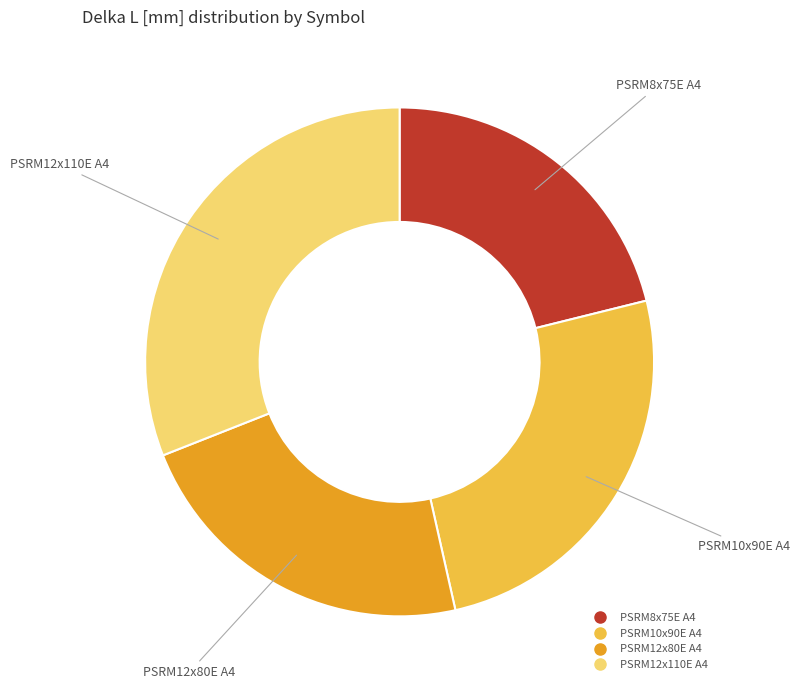

Which slice is the largest?

PSRM12x110E A4